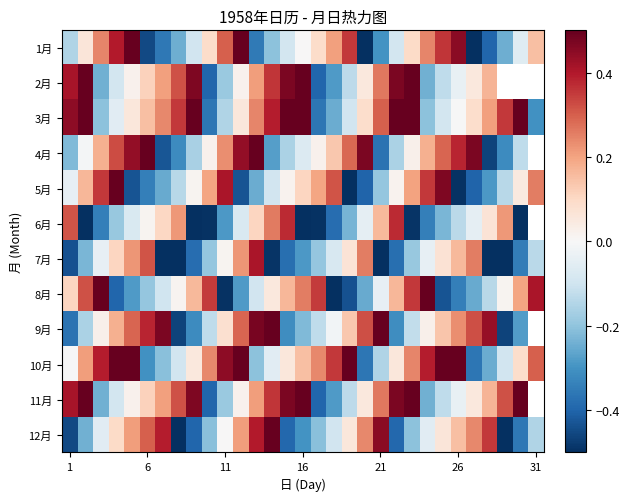

At how many categories does at least one series exceed 0?

31